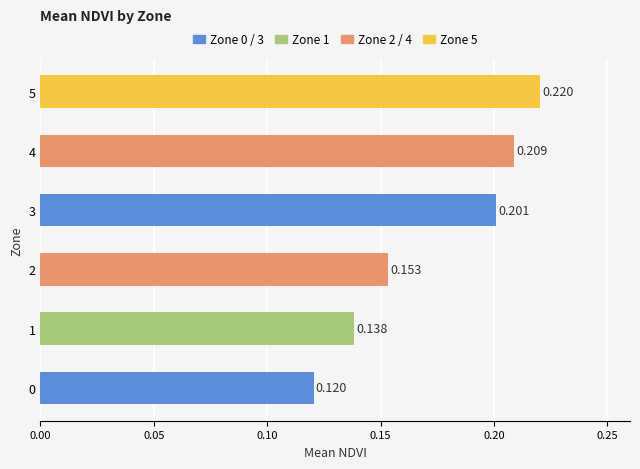

How many values are between 0 and 1?

6